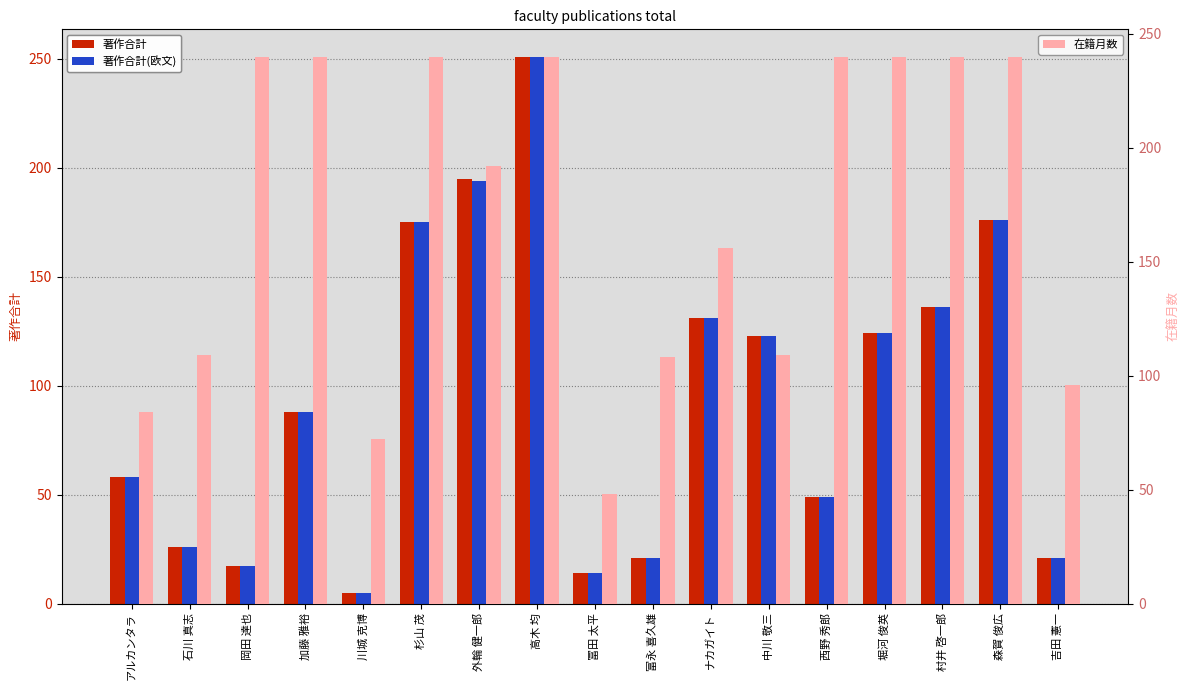

What is the label of the 14th bar from the left?

堀河 俊英